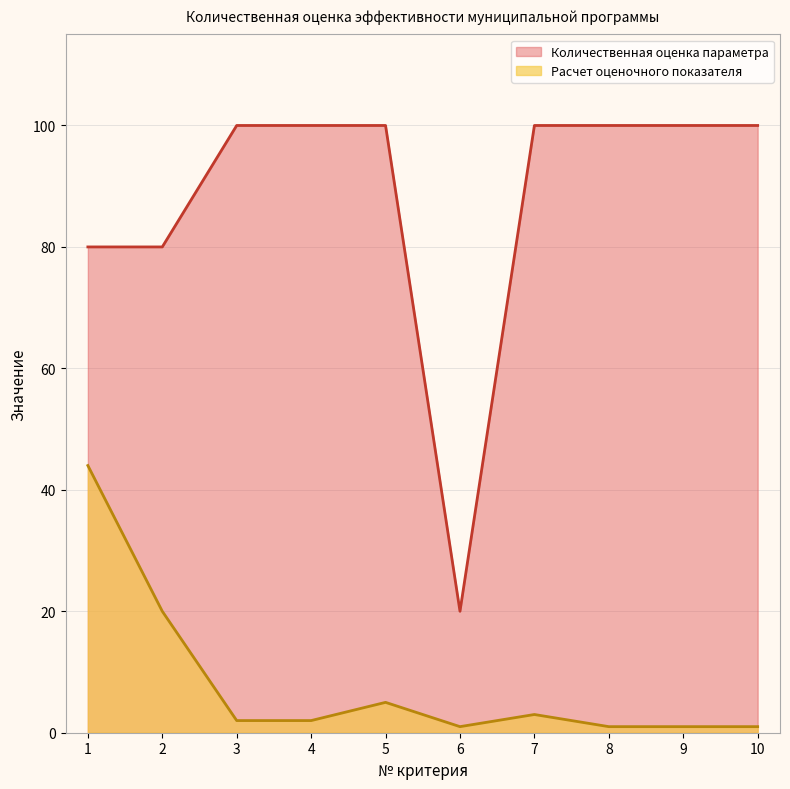

Which category has the highest value in the Количественная оценка параметра series?

3